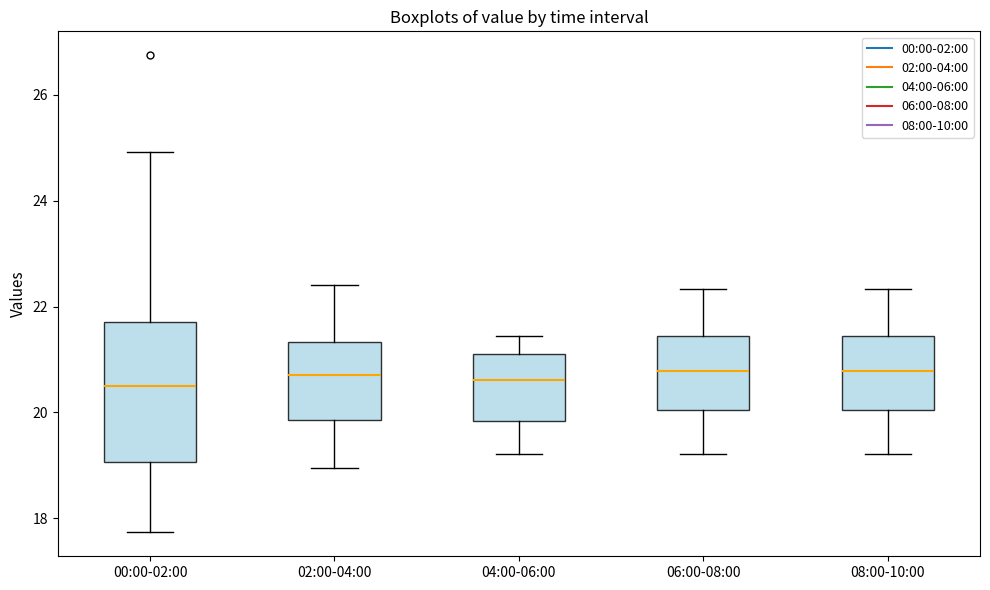

Reading left to right, read every box against the y-axis: the position of its median line, the range the box covers, and the ends of its whiskers. The values are not printed on the chart, so give them approximately, as read against the axis.

00:00-02:00: median 20.6, box 19.0 to 21.8, whiskers 17.8 to 25.0
02:00-04:00: median 20.8, box 19.8 to 21.4, whiskers 19.0 to 22.4
04:00-06:00: median 20.6, box 19.8 to 21.2, whiskers 19.2 to 21.4
06:00-08:00: median 20.8, box 20.0 to 21.4, whiskers 19.2 to 22.4
08:00-10:00: median 20.8, box 20.0 to 21.4, whiskers 19.2 to 22.4